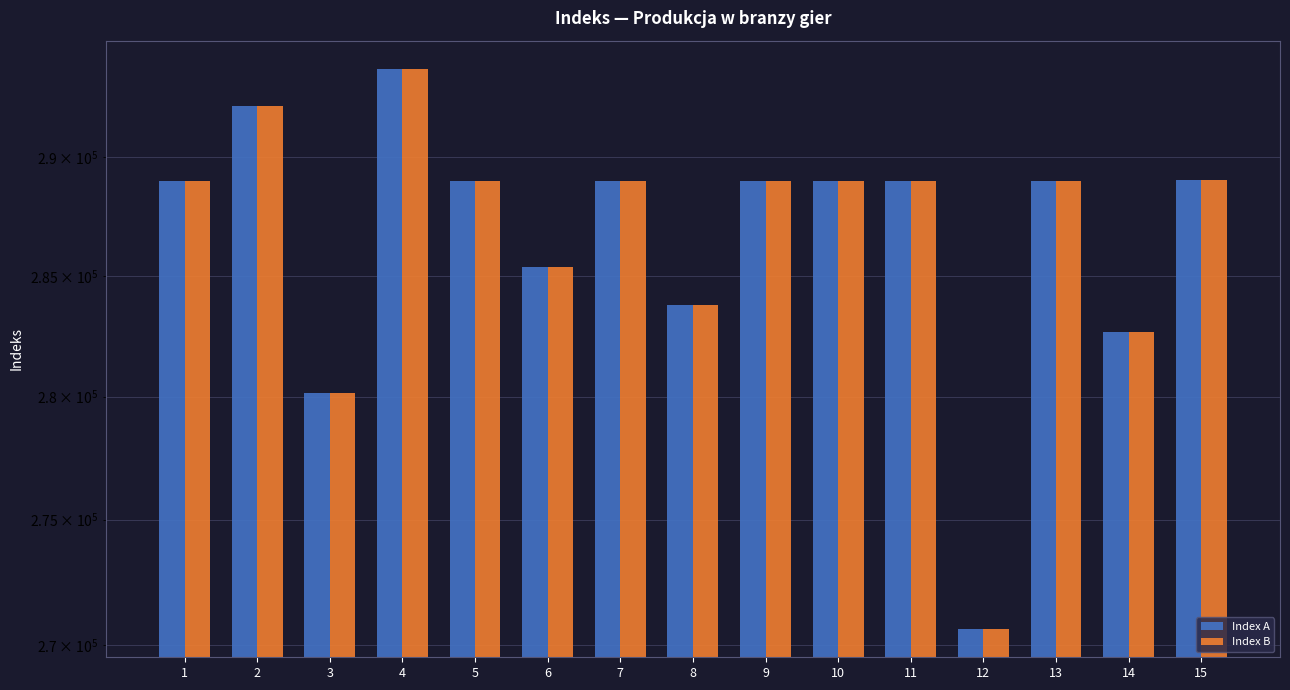

How many bars are there in total?

30